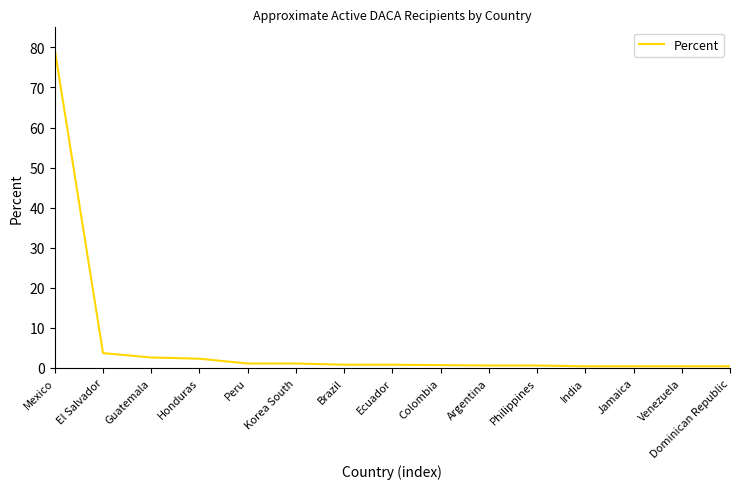

How many lines are shown in the chart?

1